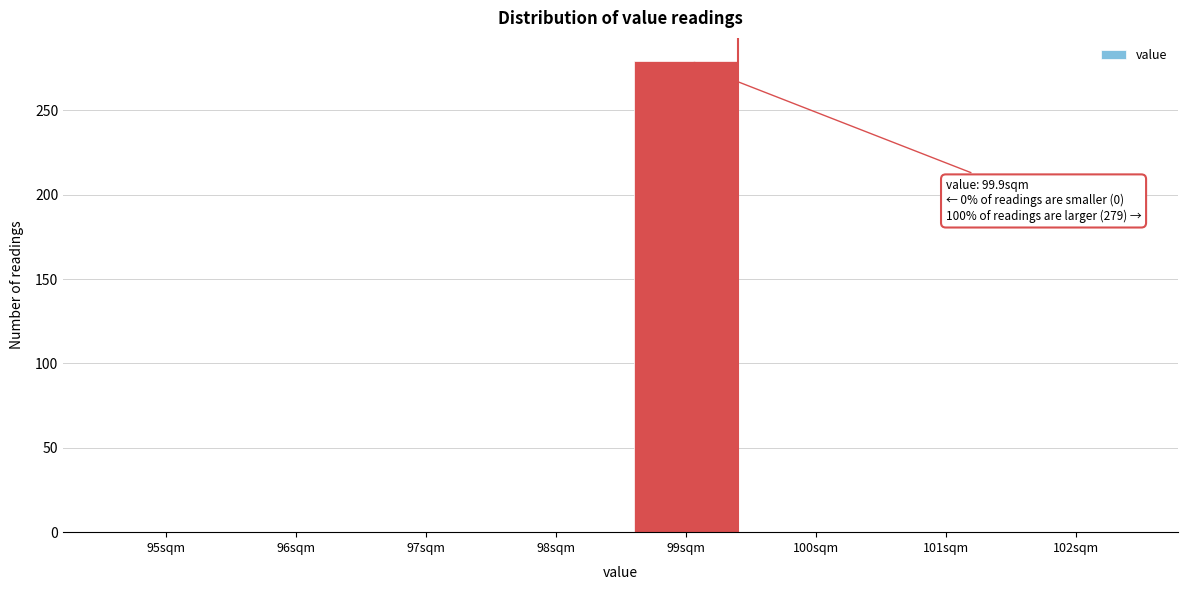

Reading left to right, what are all the values shown in this chart?

95sqm=0	96sqm=0	97sqm=0	98sqm=0	99sqm=279	100sqm=0	101sqm=0	102sqm=0